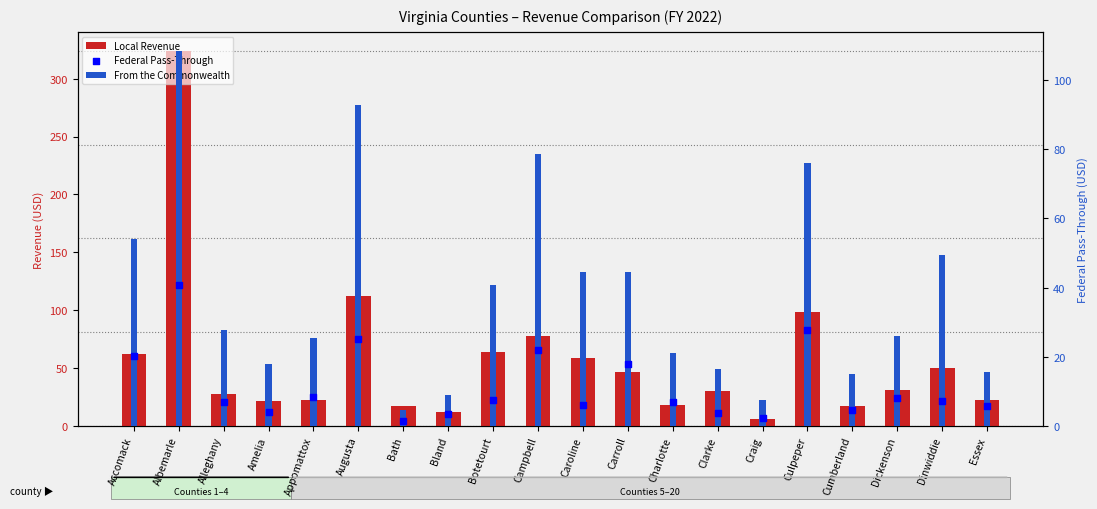

Is the value of Local Revenue at Bland greater than the value of Federal Pass-Through at Dinwiddie?

Yes